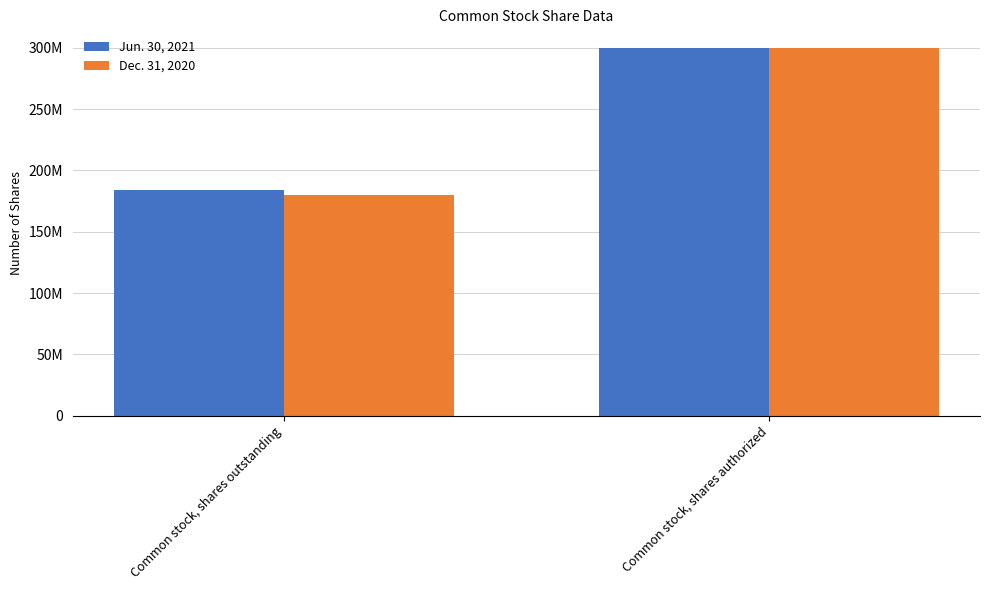

At which category is the sum across all series the highest?

Common stock, shares authorized